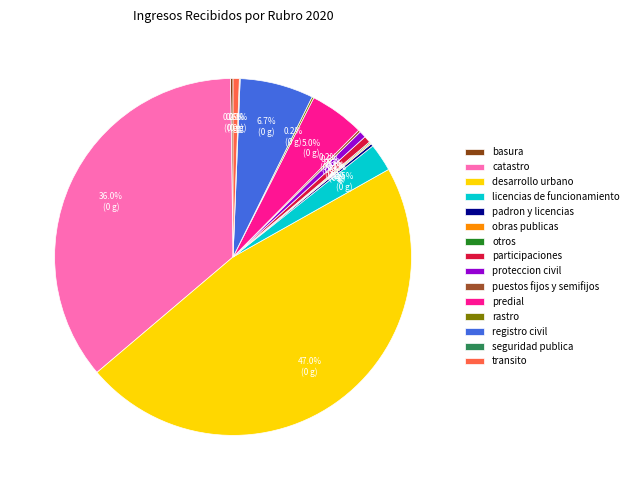

Is there any slice that represents more than half of the pie?

No